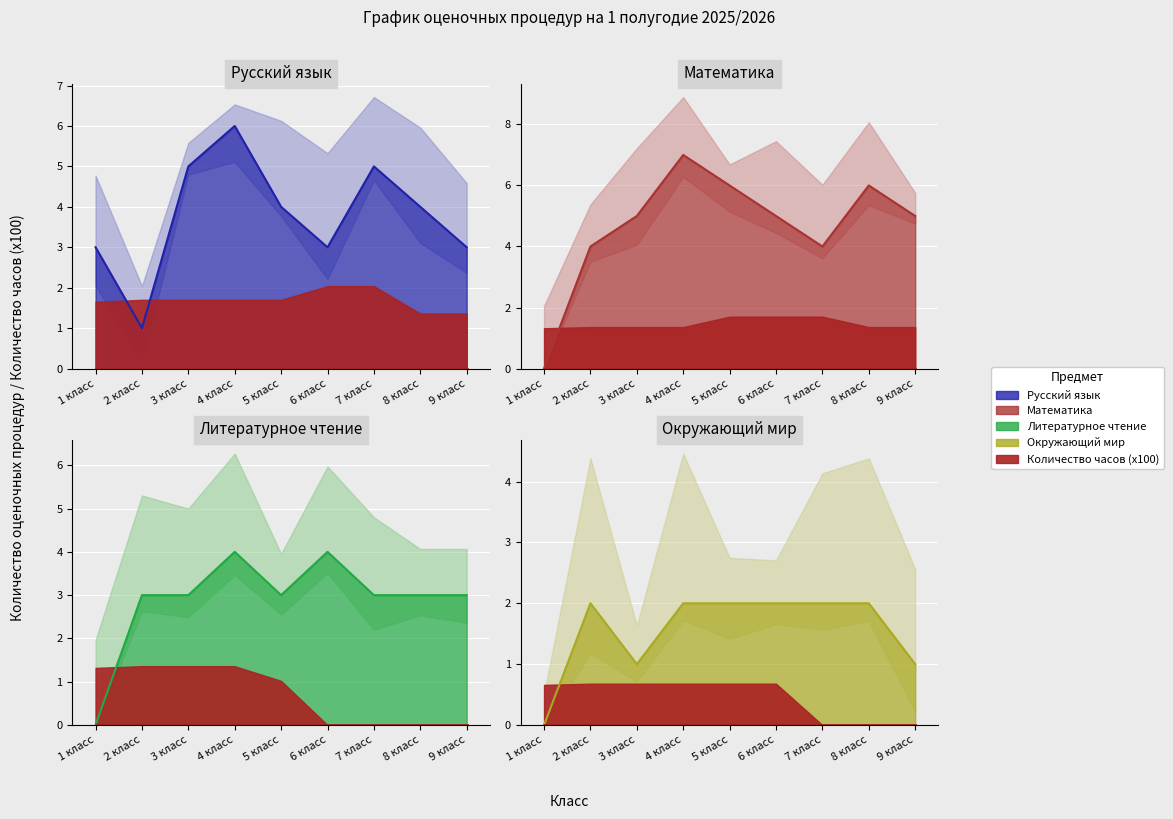

True or false: Математика has more than 0 interior local peaks.

True